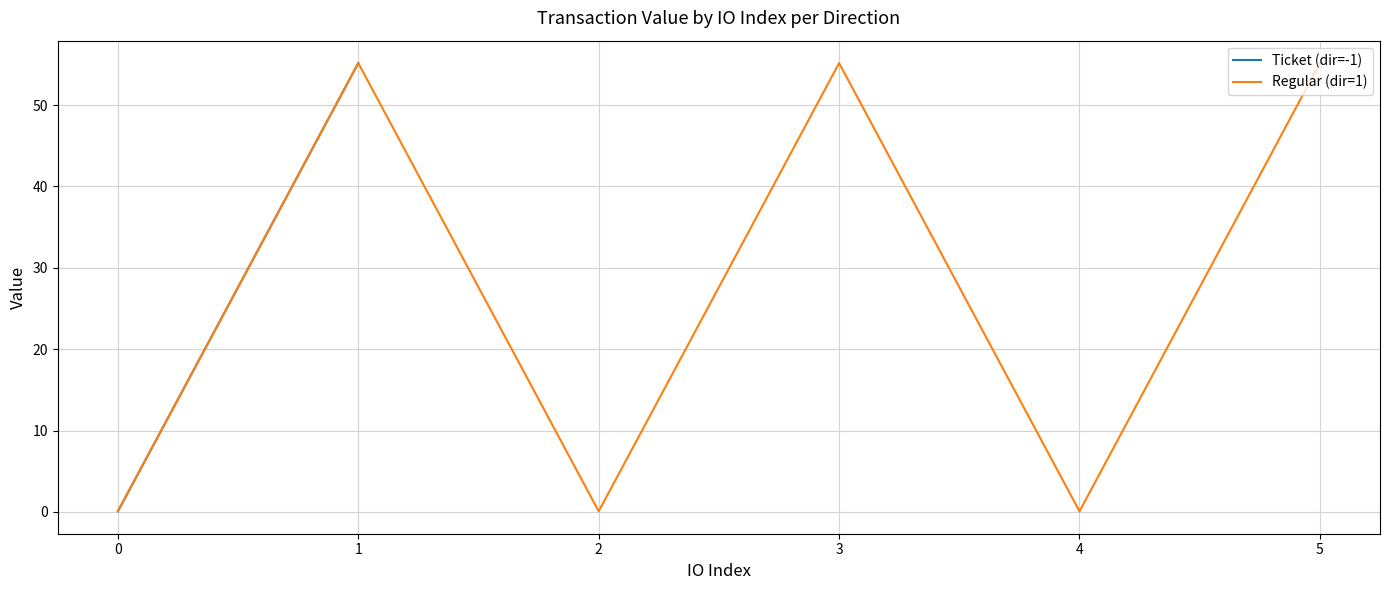

What is the maximum value for Regular (dir=1)?

55.2